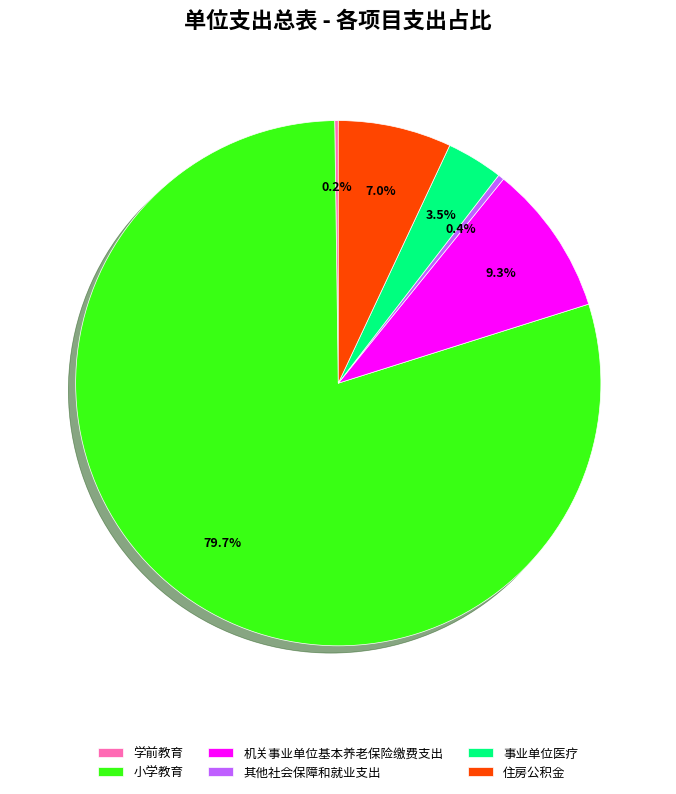

What is the largest slice in the pie chart?

小学教育